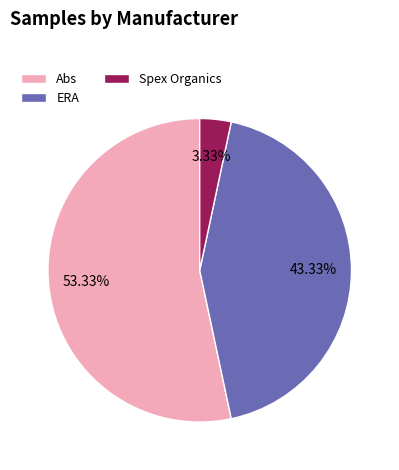

True or false: Abs accounts for 22% of the total.

False